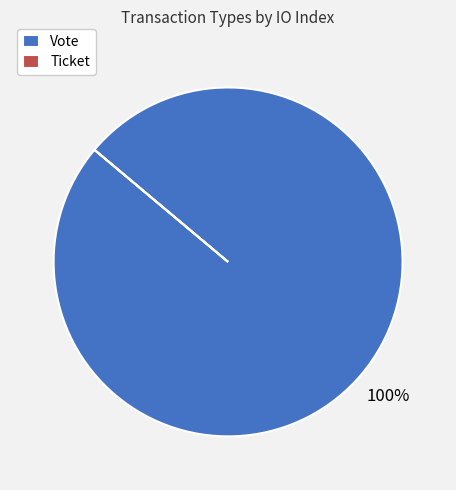

What is the majority slice?

Vote